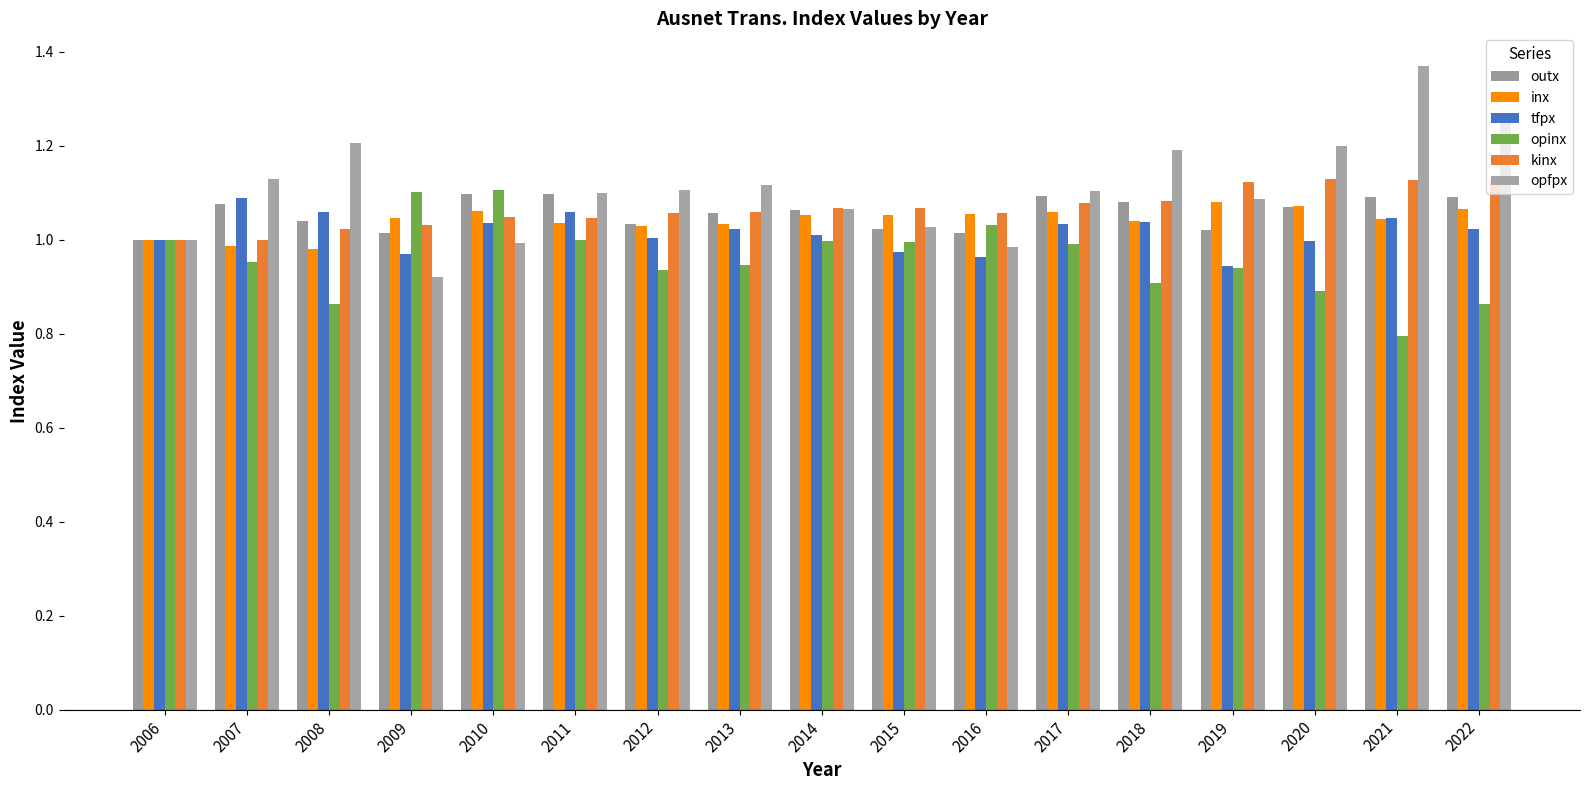

Reading left to right, transcribe all the data shown in this chart.

outx: 2006=1.0	2007=1.1	2008=1.0	2009=1.0	2010=1.1	2011=1.1	2012=1.0	2013=1.1	2014=1.1	2015=1.0	2016=1.0	2017=1.1	2018=1.1	2019=1.0	2020=1.1	2021=1.1	2022=1.1
inx: 2006=1.0	2007=1.0	2008=1.0	2009=1.0	2010=1.1	2011=1.0	2012=1.0	2013=1.0	2014=1.1	2015=1.1	2016=1.1	2017=1.1	2018=1.0	2019=1.1	2020=1.1	2021=1.0	2022=1.1
tfpx: 2006=1.0	2007=1.1	2008=1.1	2009=1.0	2010=1.0	2011=1.1	2012=1.0	2013=1.0	2014=1.0	2015=1.0	2016=1.0	2017=1.0	2018=1.0	2019=0.9	2020=1.0	2021=1.0	2022=1.0
opinx: 2006=1.0	2007=1.0	2008=0.9	2009=1.1	2010=1.1	2011=1.0	2012=0.9	2013=0.9	2014=1.0	2015=1.0	2016=1.0	2017=1.0	2018=0.9	2019=0.9	2020=0.9	2021=0.8	2022=0.9
kinx: 2006=1.0	2007=1.0	2008=1.0	2009=1.0	2010=1.0	2011=1.0	2012=1.1	2013=1.1	2014=1.1	2015=1.1	2016=1.1	2017=1.1	2018=1.1	2019=1.1	2020=1.1	2021=1.1	2022=1.1
opfpx: 2006=1.0	2007=1.1	2008=1.2	2009=0.9	2010=1.0	2011=1.1	2012=1.1	2013=1.1	2014=1.1	2015=1.0	2016=1.0	2017=1.1	2018=1.2	2019=1.1	2020=1.2	2021=1.4	2022=1.3